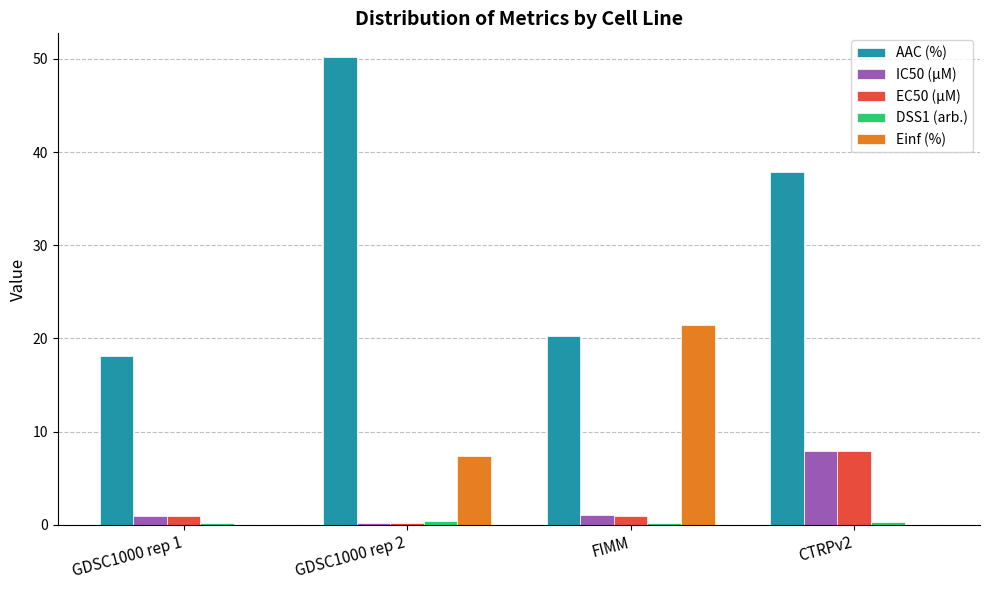

What is the difference between the EC50 (µM) values at CTRPv2 and GDSC1000 rep 2?

7.7